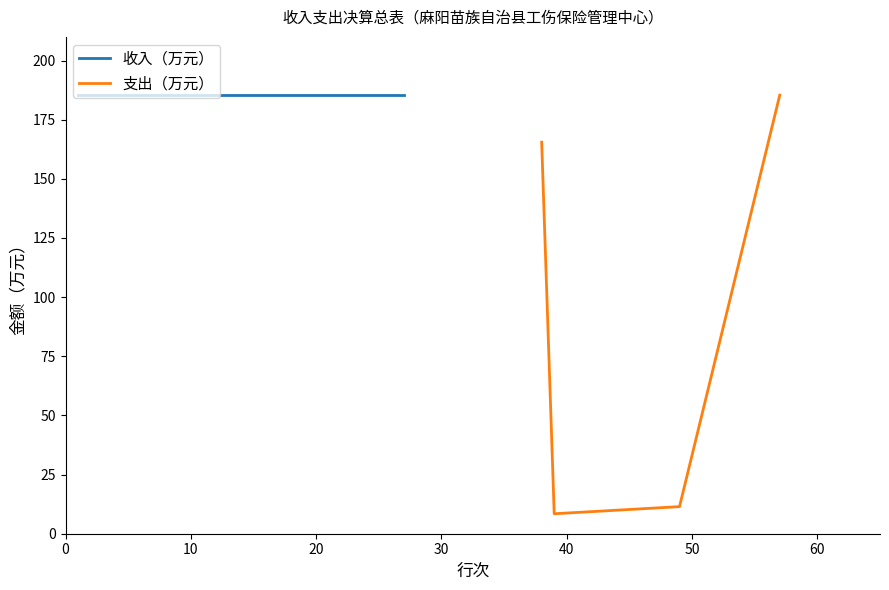

What is the smallest value displayed?

8.4